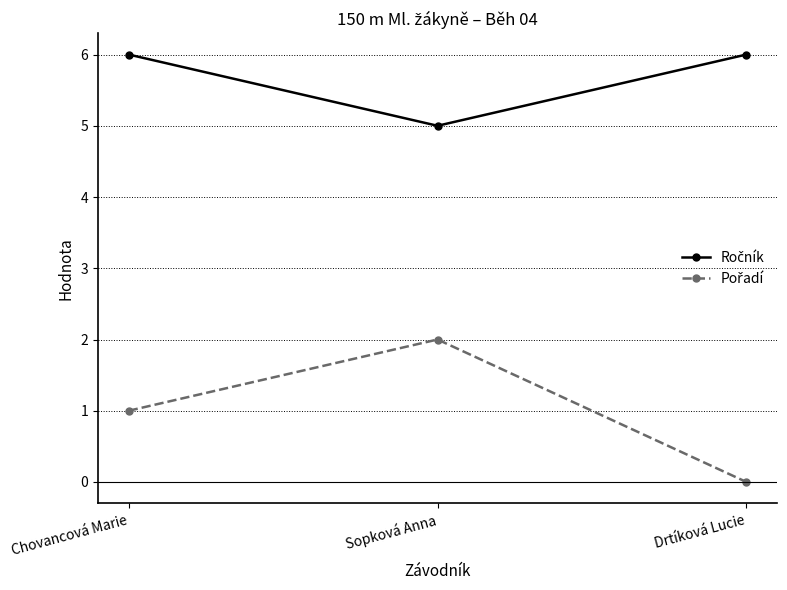

What is the maximum value shown in the chart?

6